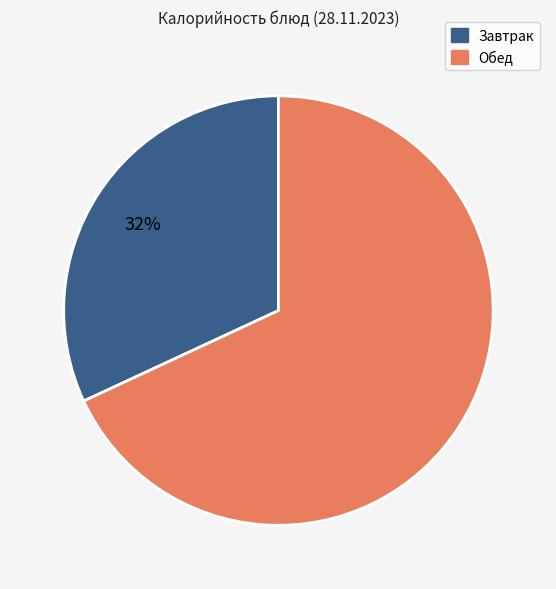

Count the number of slices in the pie.

2